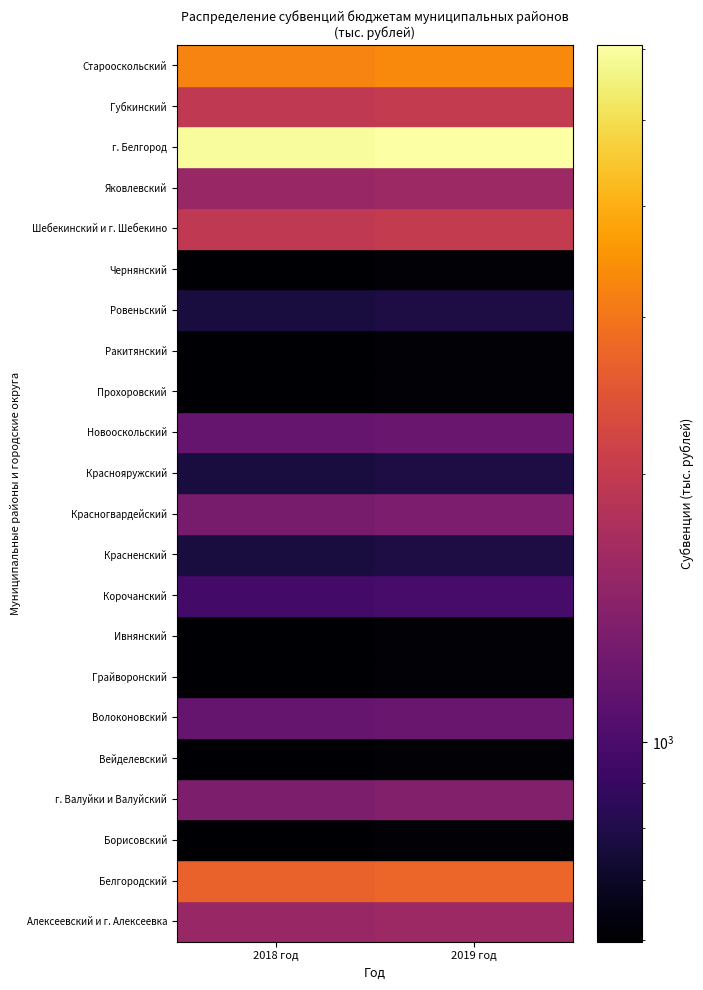

What is the difference between the highest and lowest values at 2018 год?

5316